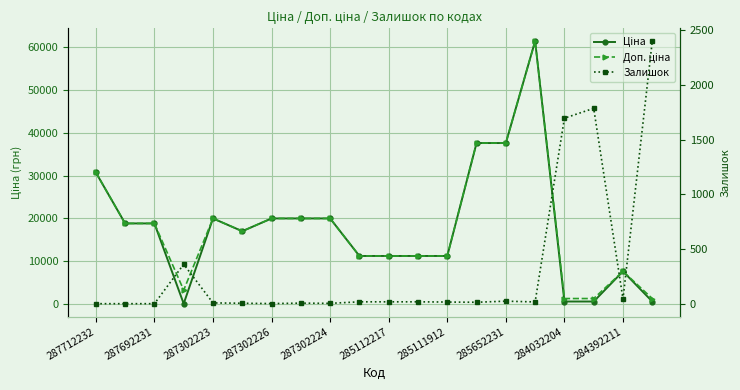

True or false: Доп. ціна has more than 2 points higher than both neighbors.

True